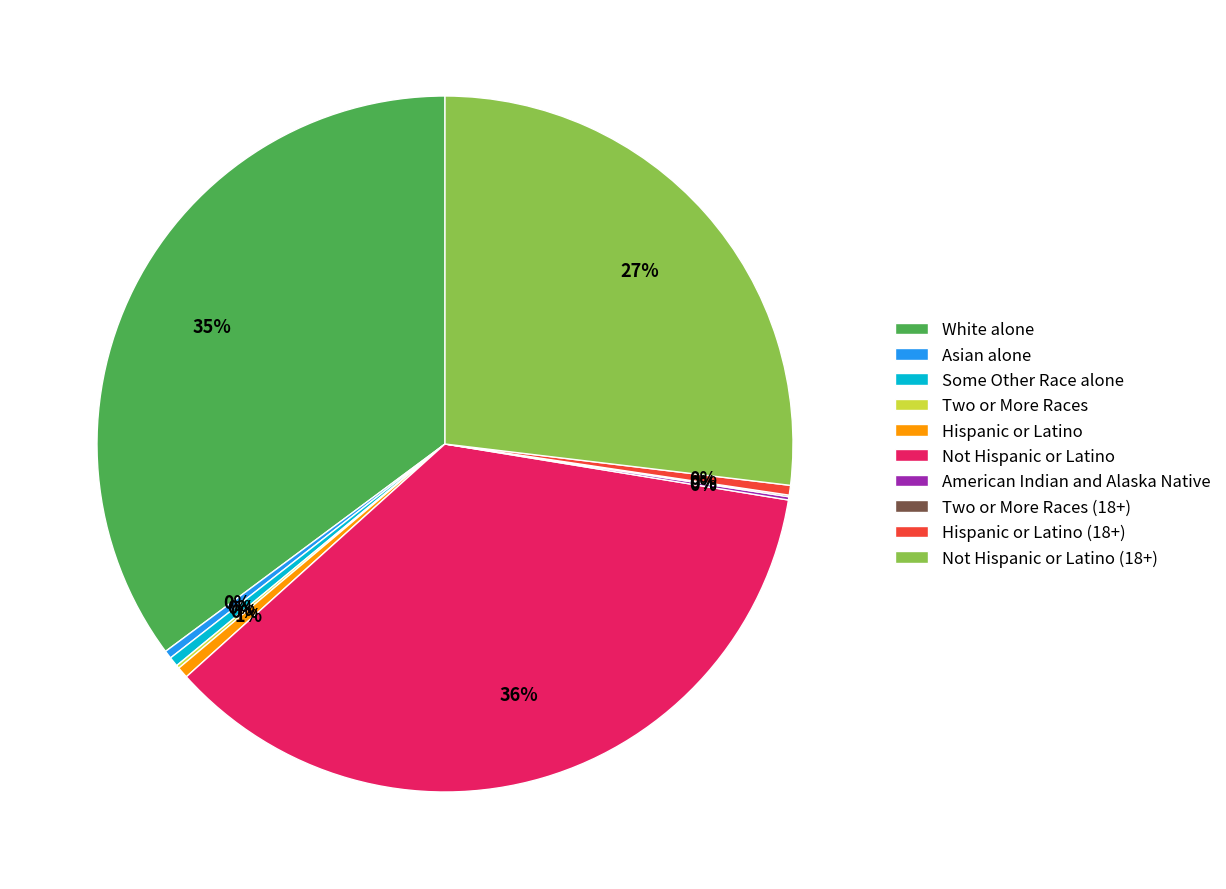

Combined, do Asian alone and Not Hispanic or Latino (18+) account for over 50%?

No